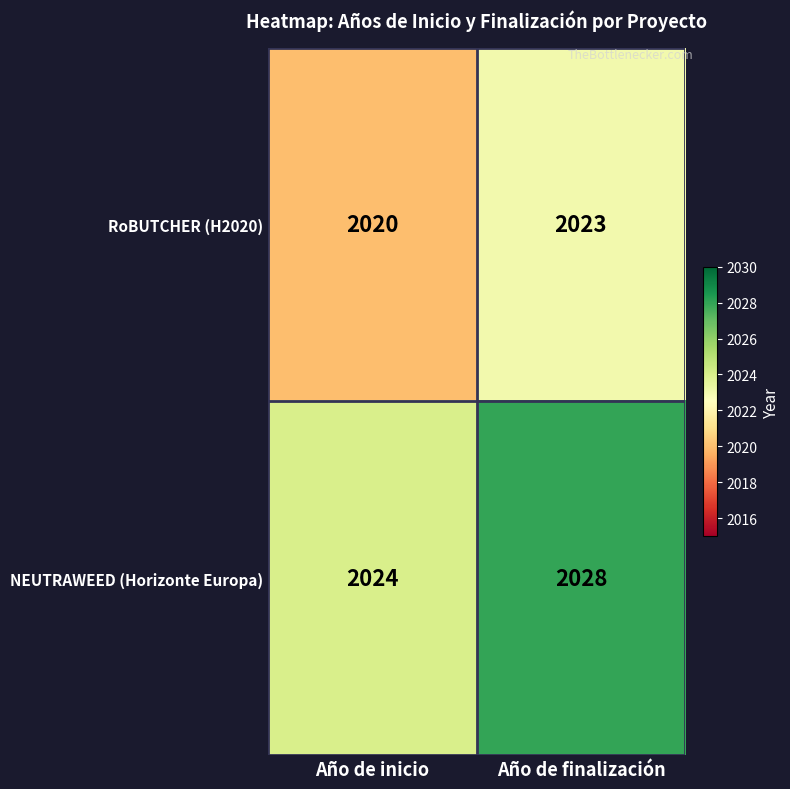

Which series has the widest spread of values?

NEUTRAWEED (Horizonte Europa)